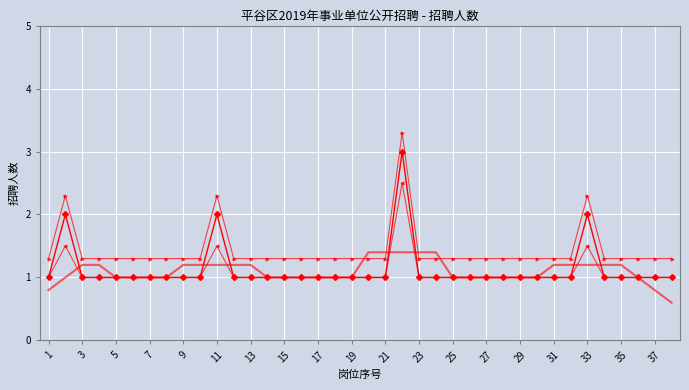

What is the minimum value shown in the chart?

0.6